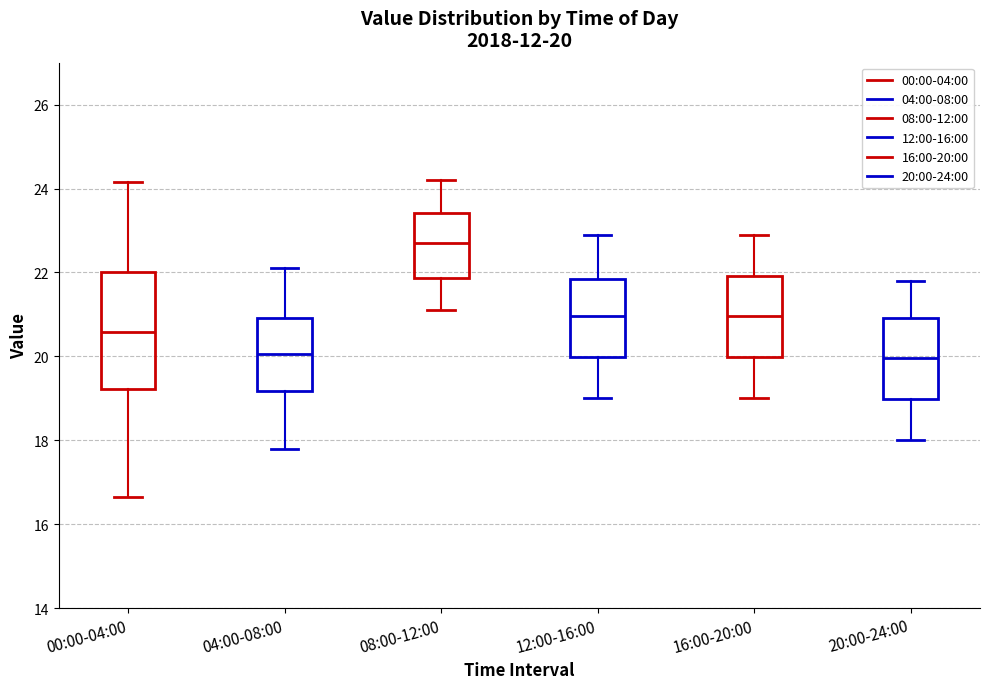

Which box is the tallest, from its lower edge to its upper edge?

00:00-04:00